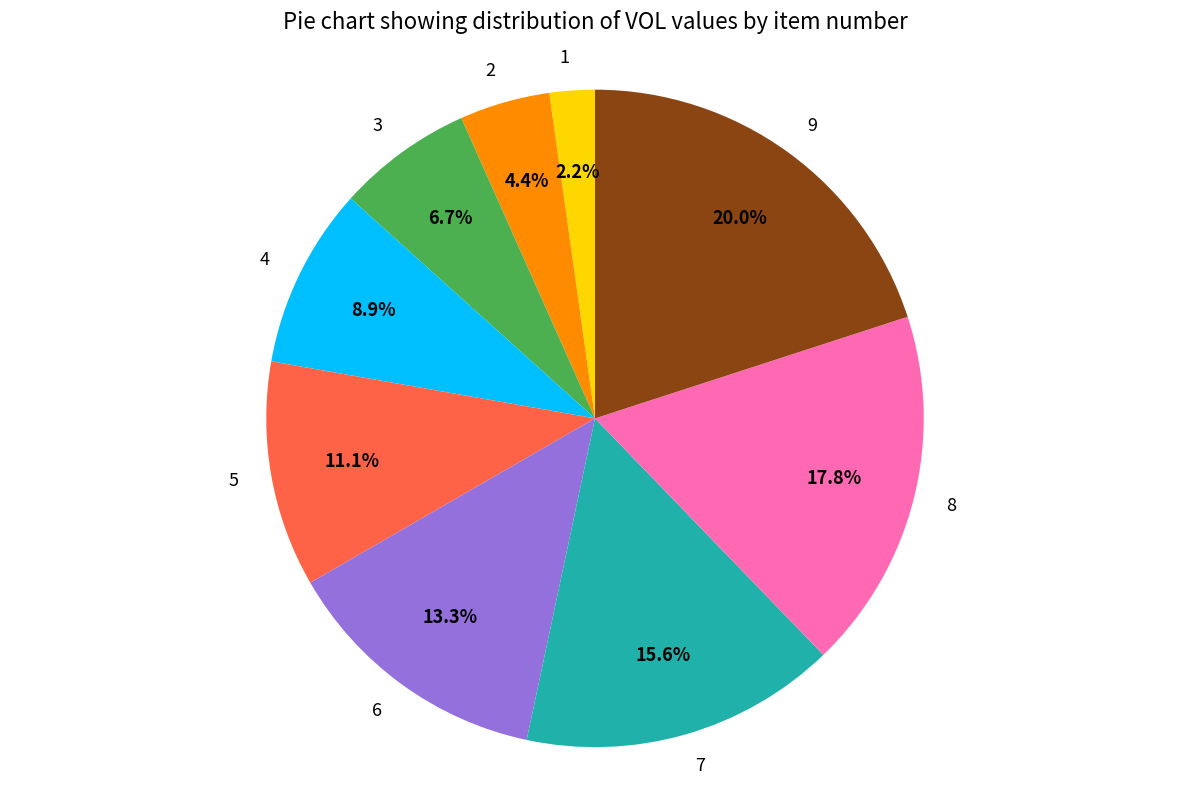

To the nearest percent, what is the average slice percentage?

11%